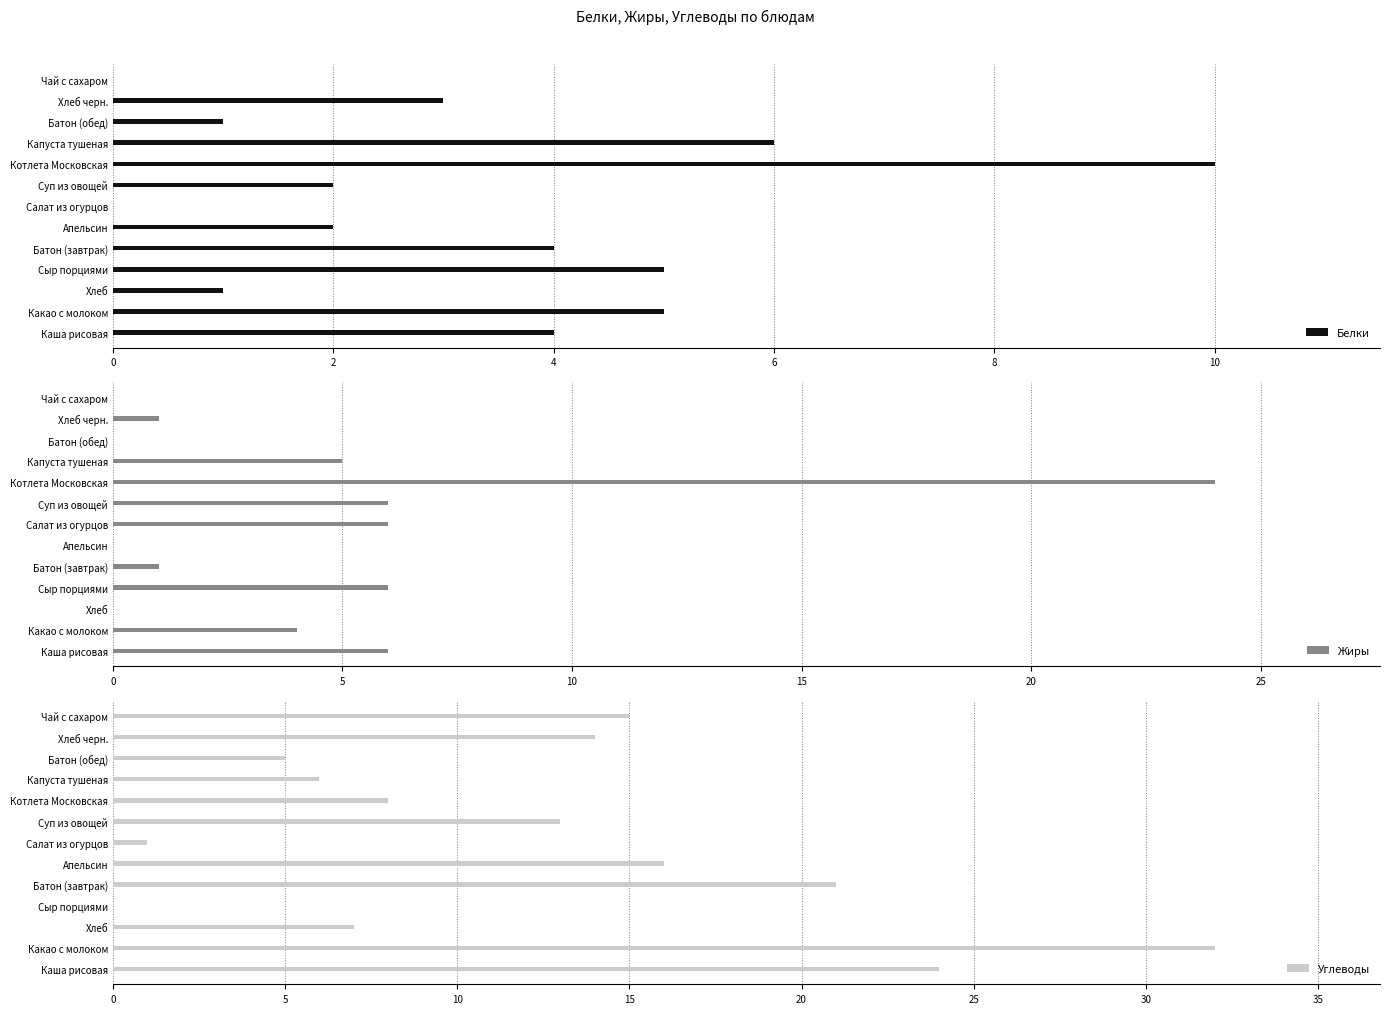

Is it true that Белки equals 0 at Чай с сахаром?

True